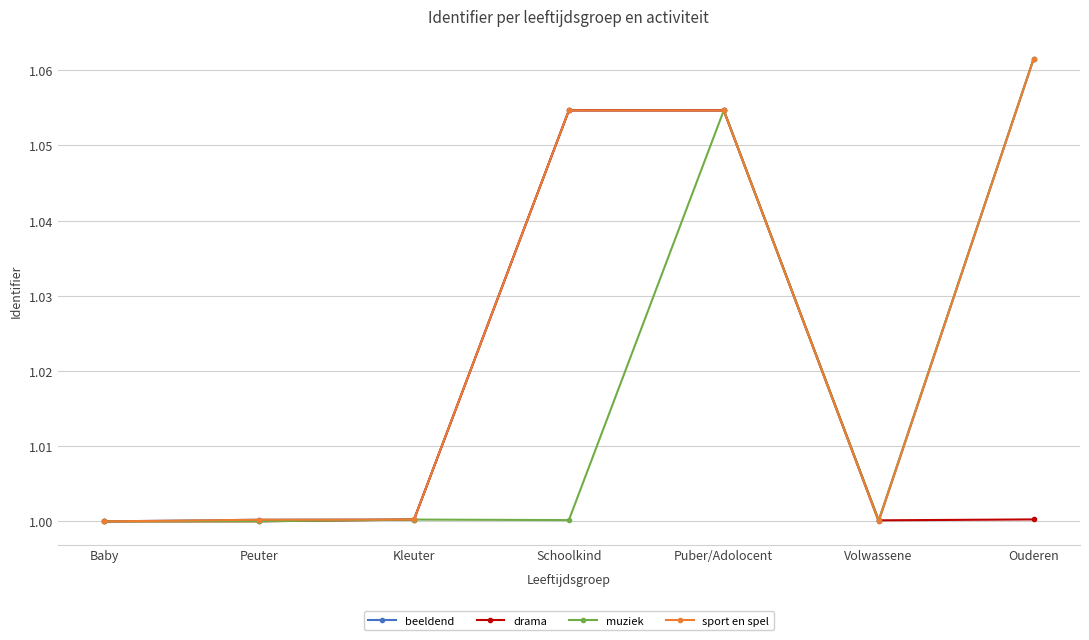

Between Kleuter and Schoolkind, which series saw the biggest shift?

drama